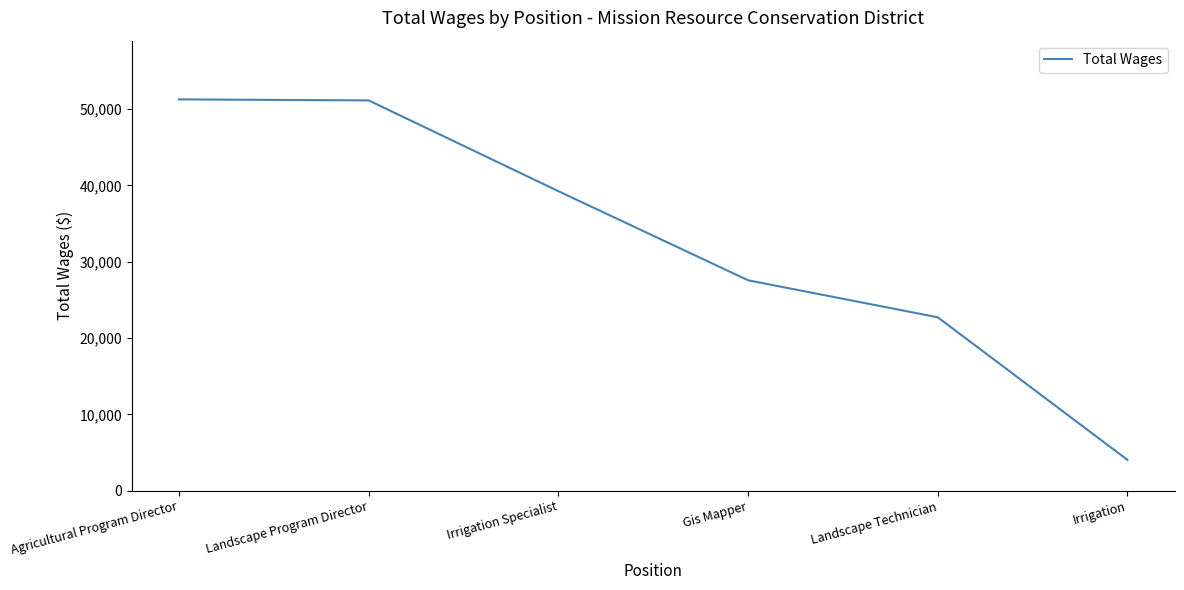

What is the difference between the maximum and minimum values?

47208